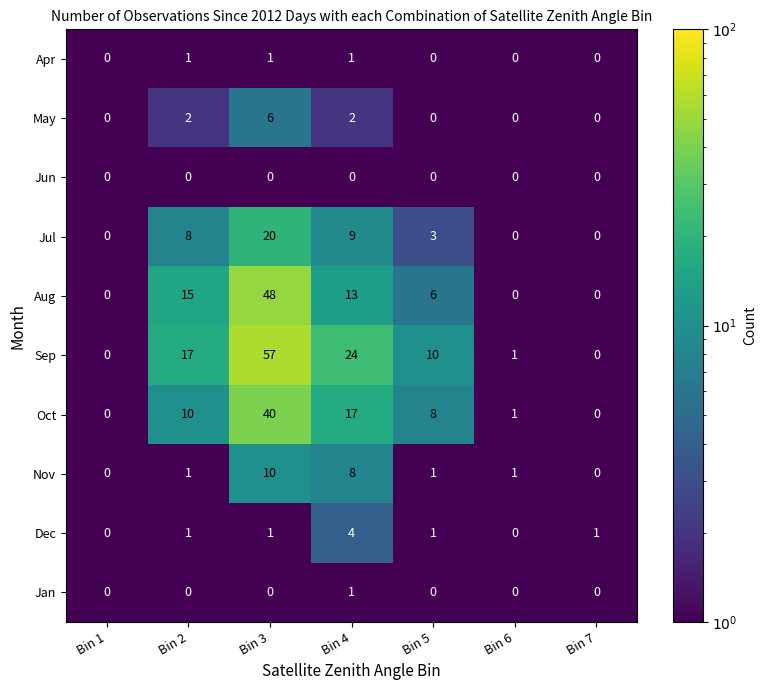

At which category does the chart reach its peak across all series?

Bin 3